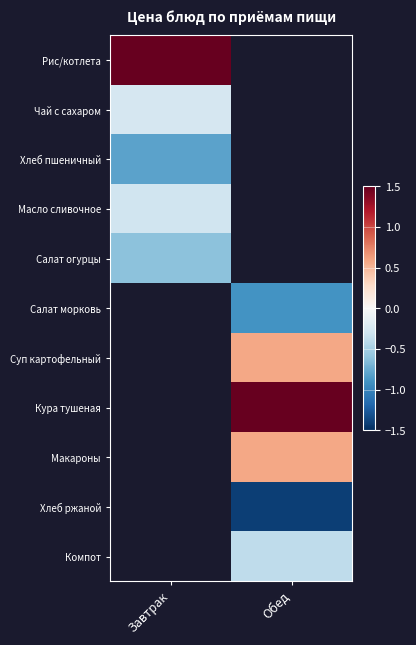

True or false: Чай с сахаром has a value of -0.2 at Завтрак.

True